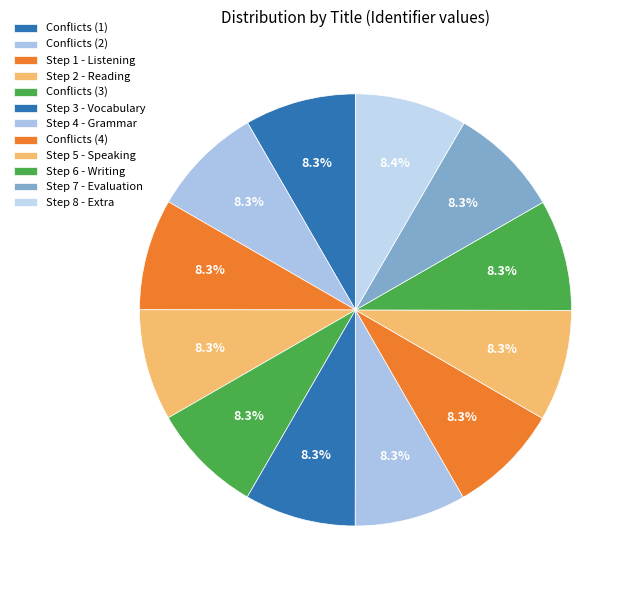

Count the number of slices in the pie.

12